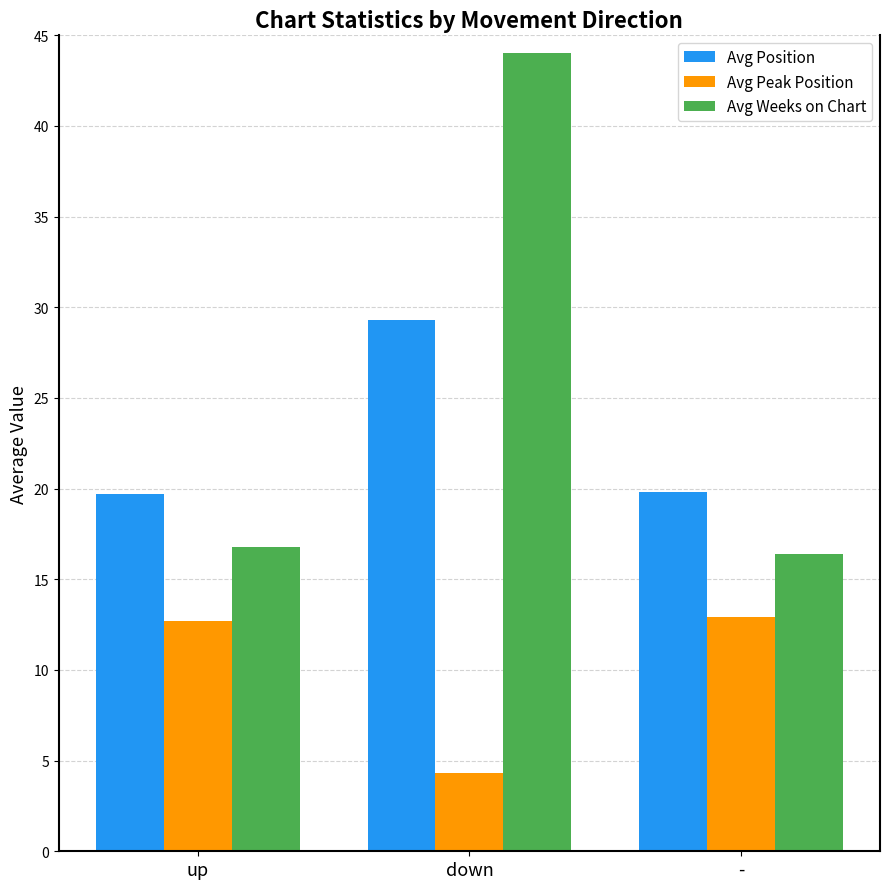

How many data points in Avg Peak Position are less than 12?

1